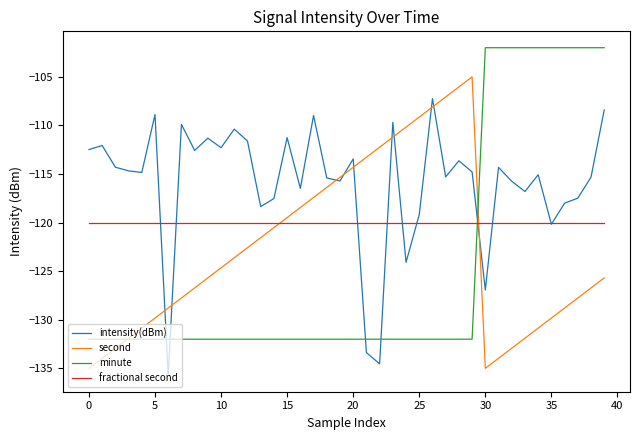

How many lines are shown in the chart?

4